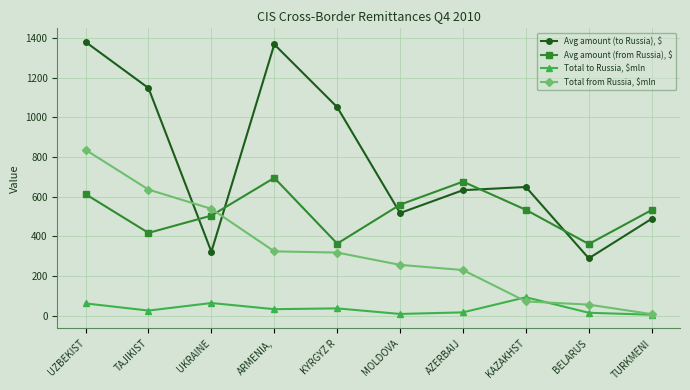

Where is the first local minimum for Avg amount (to Russia), $?

UKRAINE